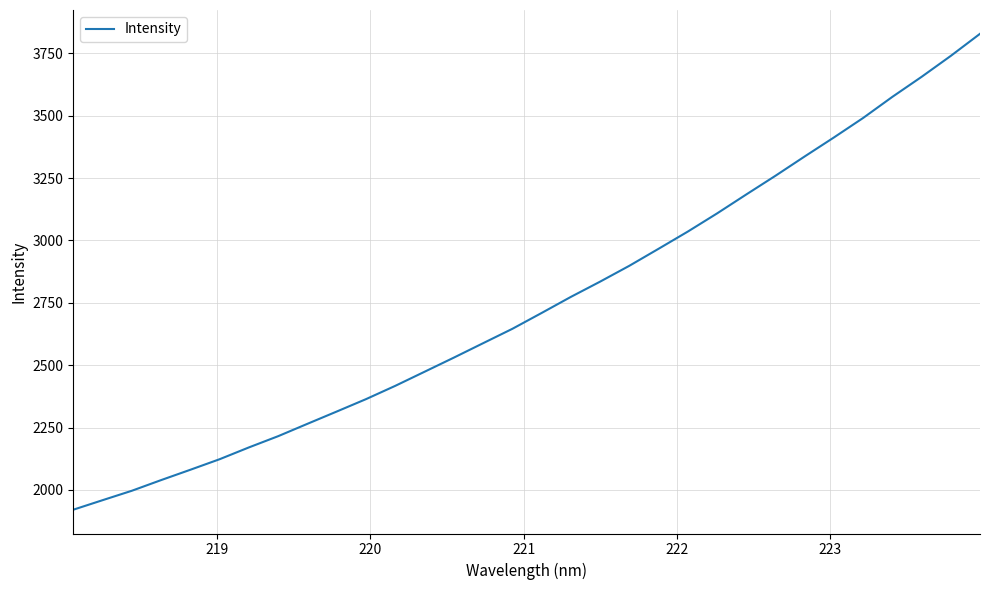

What is the smallest value displayed?

1920.5